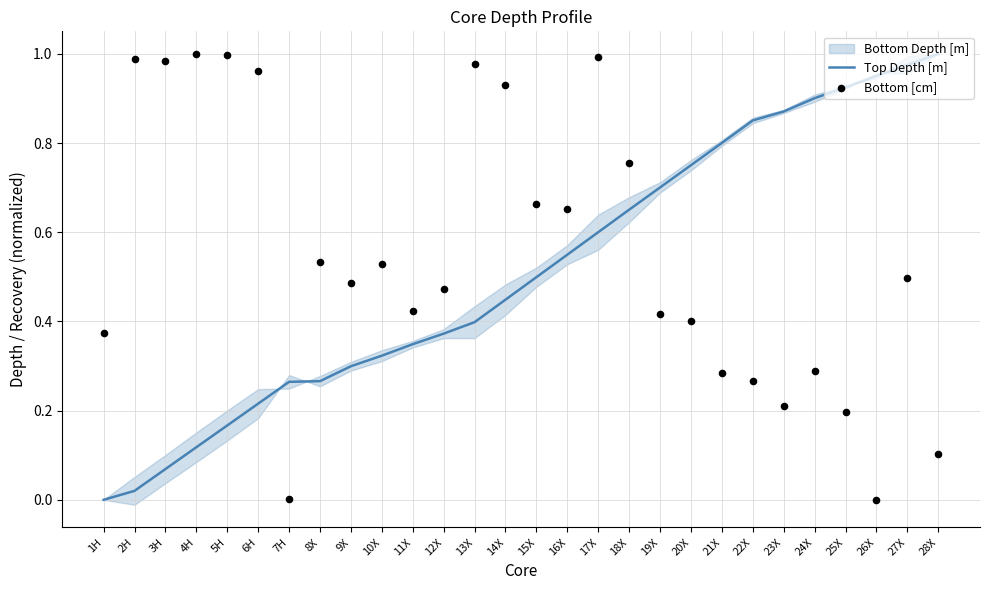

Is the value of Bottom [cm] at 12X greater than the value of Top Depth [m] at 12X?

Yes